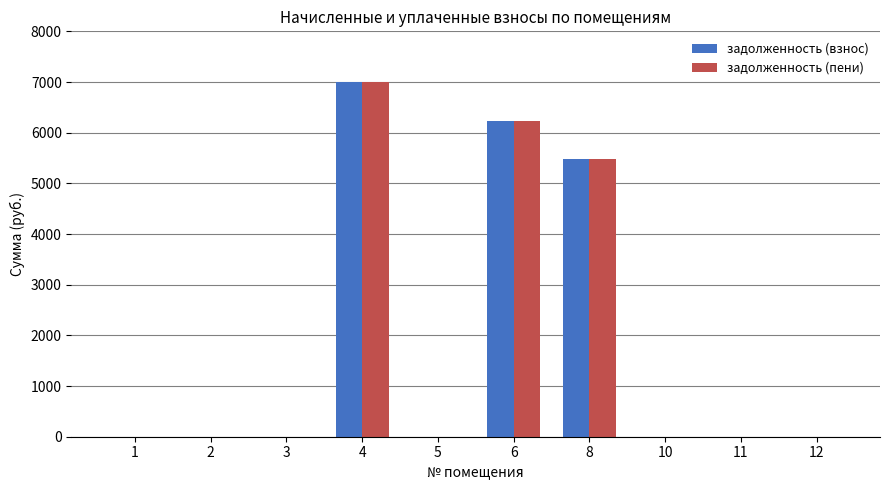

What is the sum of all задолженность (пени) values?

18714.1